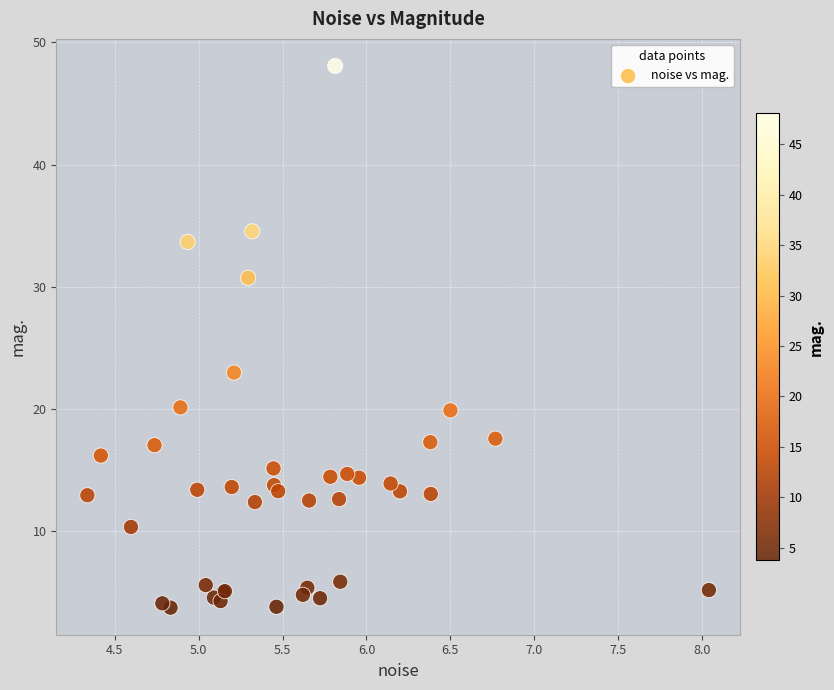

What Y value in the scatter plot is closest to 25?

23.0